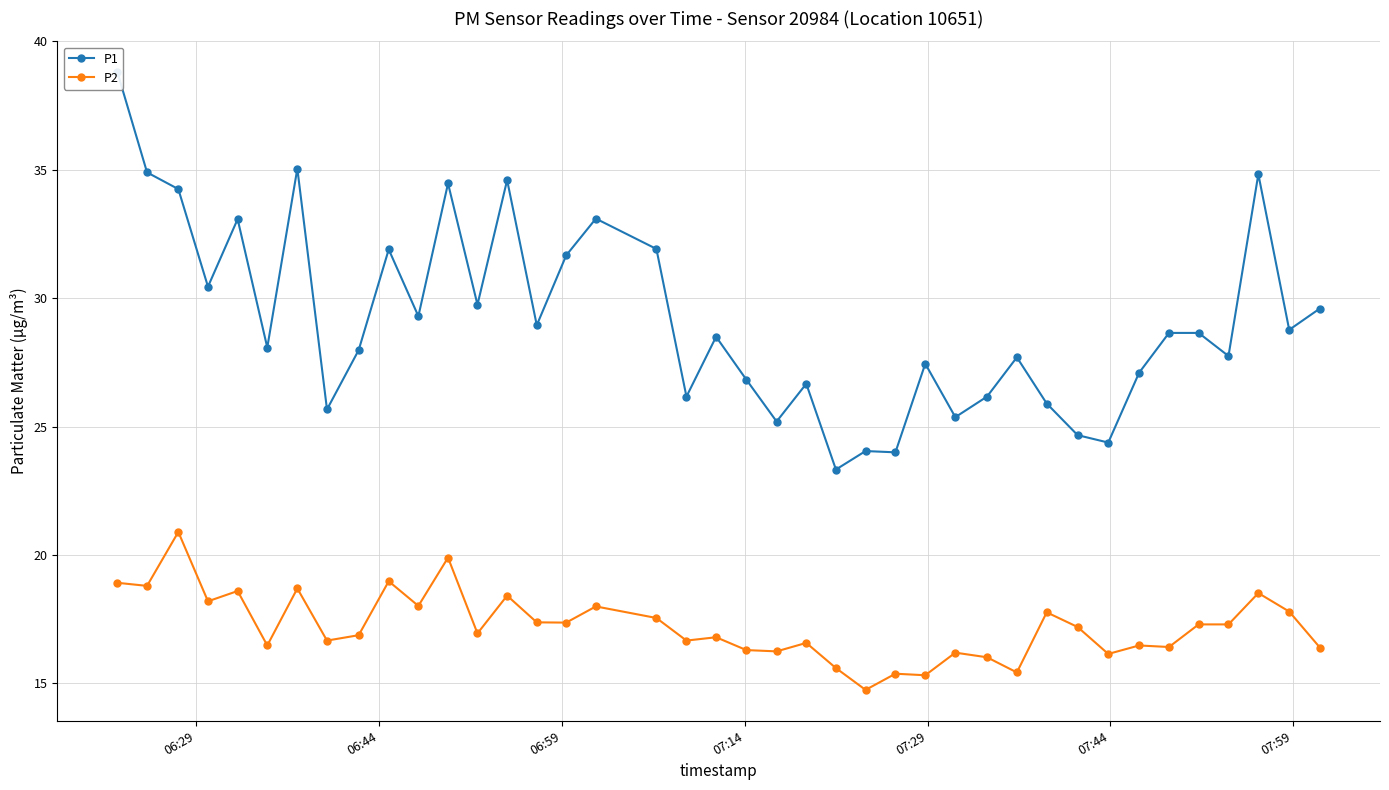

Reading right to left, list all the values displayed in this chart.

P1: 29.6	28.8	34.8	27.8	28.6	28.6	27.1	24.4	24.7	25.9	27.7	26.2	25.4	27.4	24.0	24.1	23.3	26.7	25.2	26.8	28.5	26.2	31.9	33.1	31.7	28.9	34.6	29.8	34.5	29.3	31.9	28.0	25.7	35.0	28.1	33.1	30.4	34.2	34.9	38.8
P2: 16.4	17.8	18.5	17.3	17.3	16.4	16.5	16.1	17.2	17.8	15.4	16.0	16.2	15.3	15.4	14.8	15.6	16.6	16.2	16.3	16.8	16.7	17.6	18.0	17.4	17.4	18.4	16.9	19.9	18.0	19.0	16.9	16.7	18.7	16.5	18.6	18.2	20.9	18.8	18.9